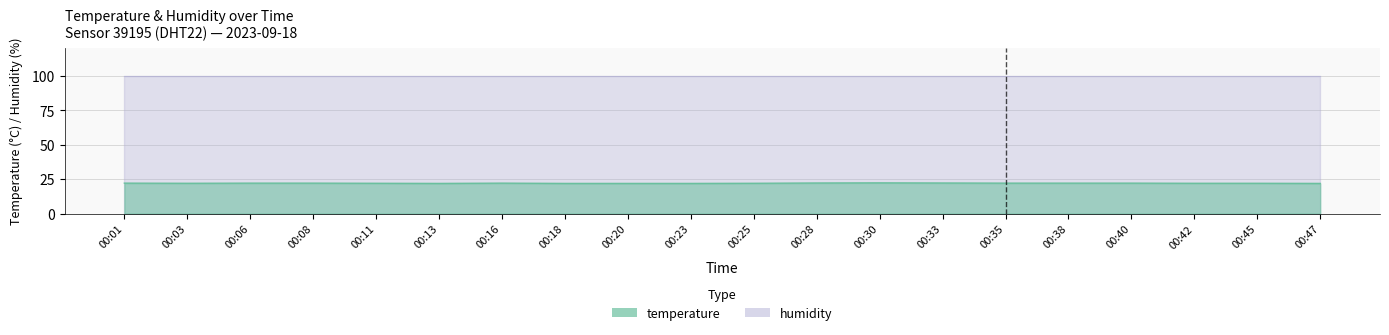

At which label does the data first exceed 22?

00:01